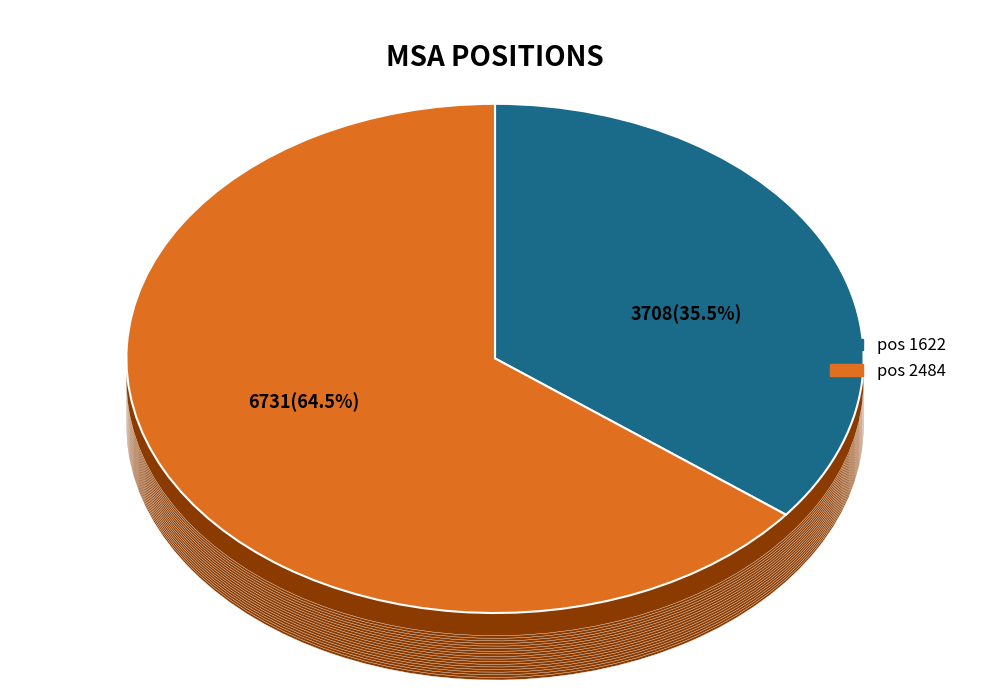

To the nearest percent, what is the difference between the largest and smallest slice percentages?

29%